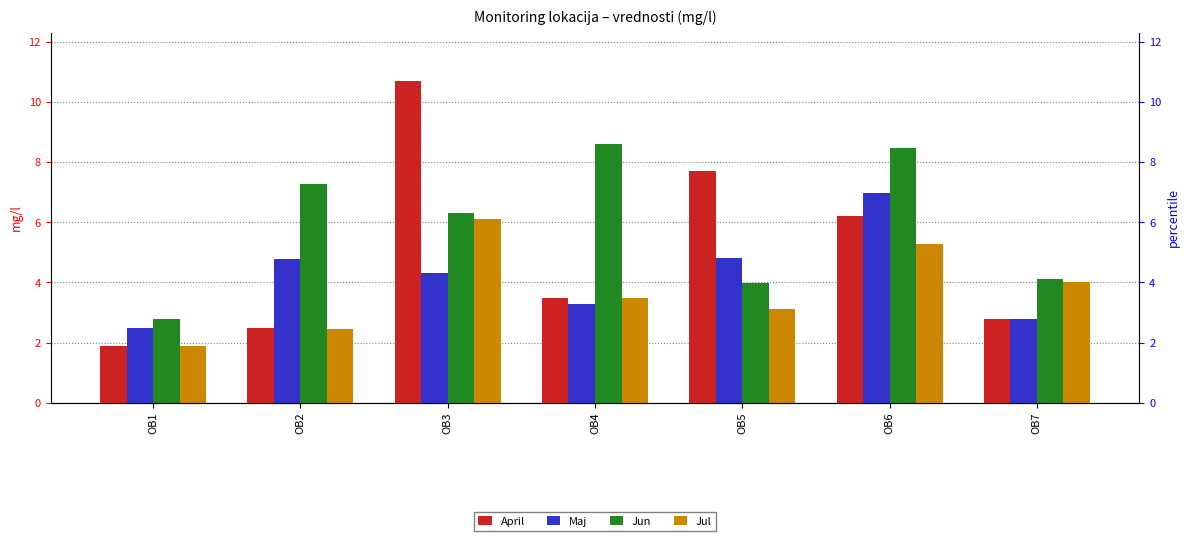

Is the value of Jul at OB1 greater than the value of April at OB4?

No